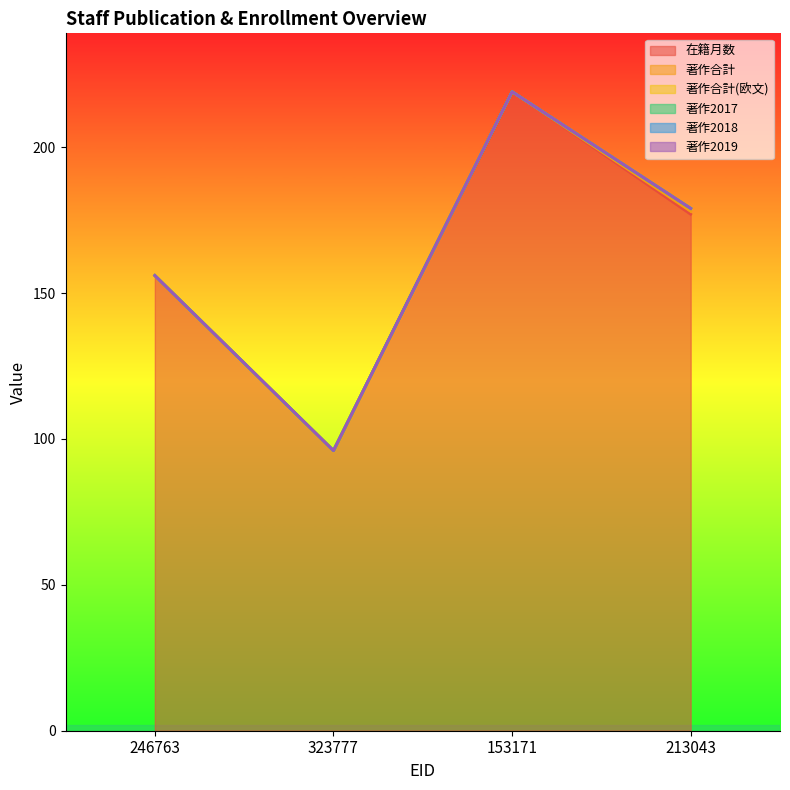

At which label is 著作合計 closest to 0?

246763